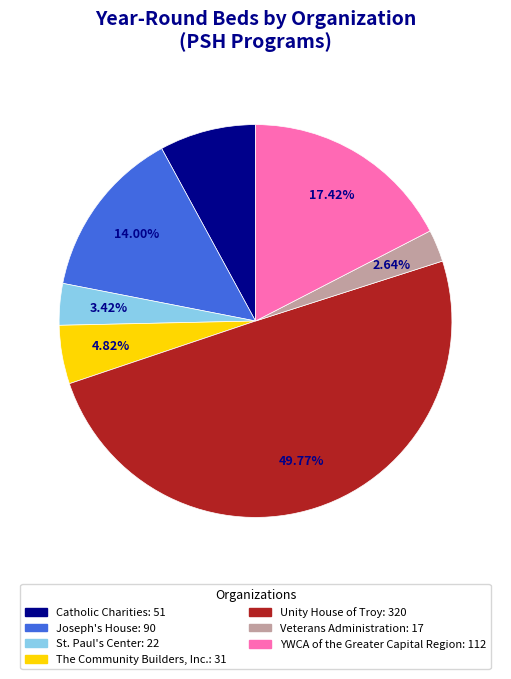

To the nearest percent, what is the difference between the largest and smallest slice percentages?

47%